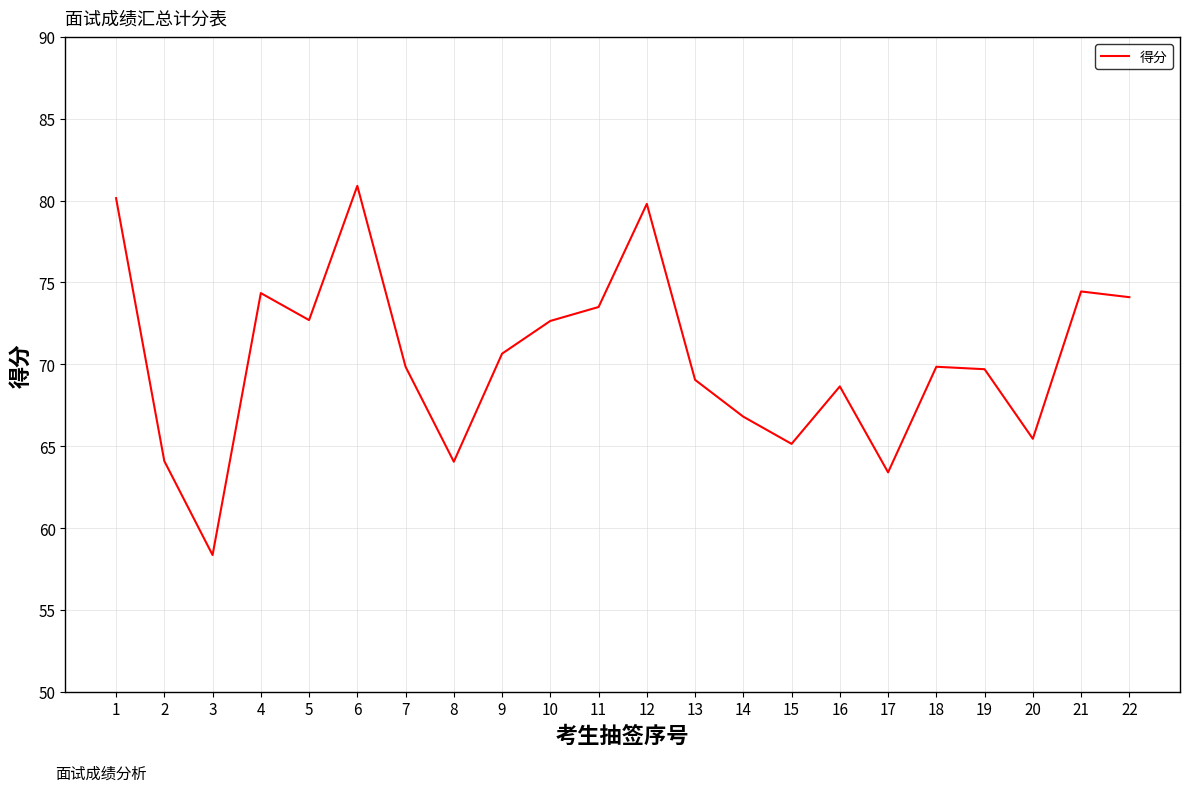

The chart shows a value of 108.7 at 6. True or false?

False